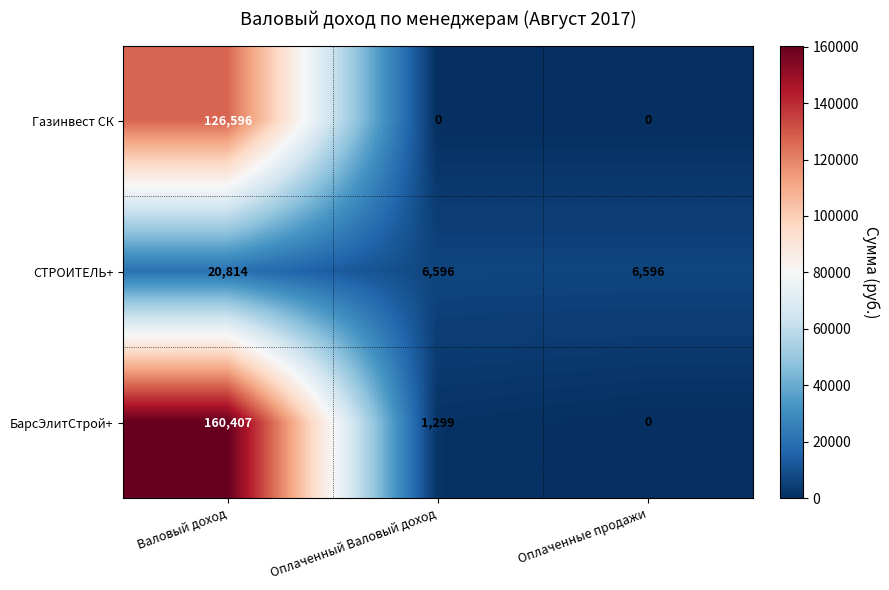

Between Валовый доход and Оплаченные продажи, which series saw the biggest shift?

БарсЭлитСтрой+